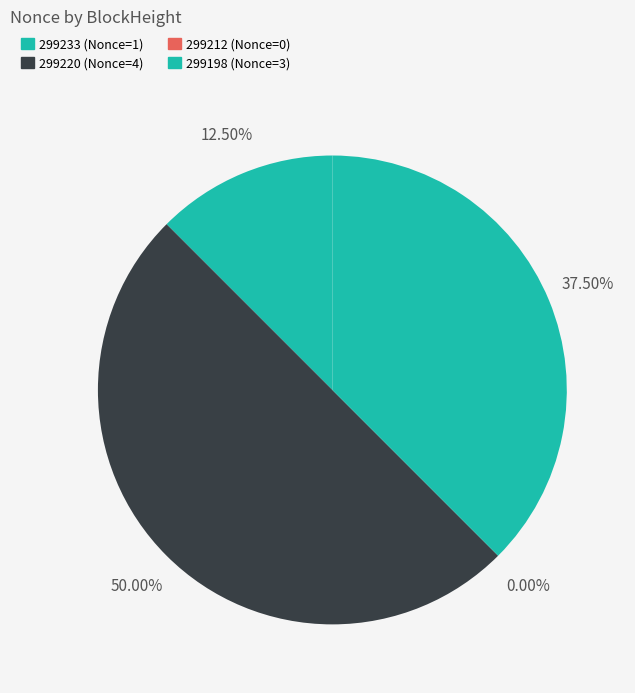

True or false: 299220 accounts for 58% of the total.

False